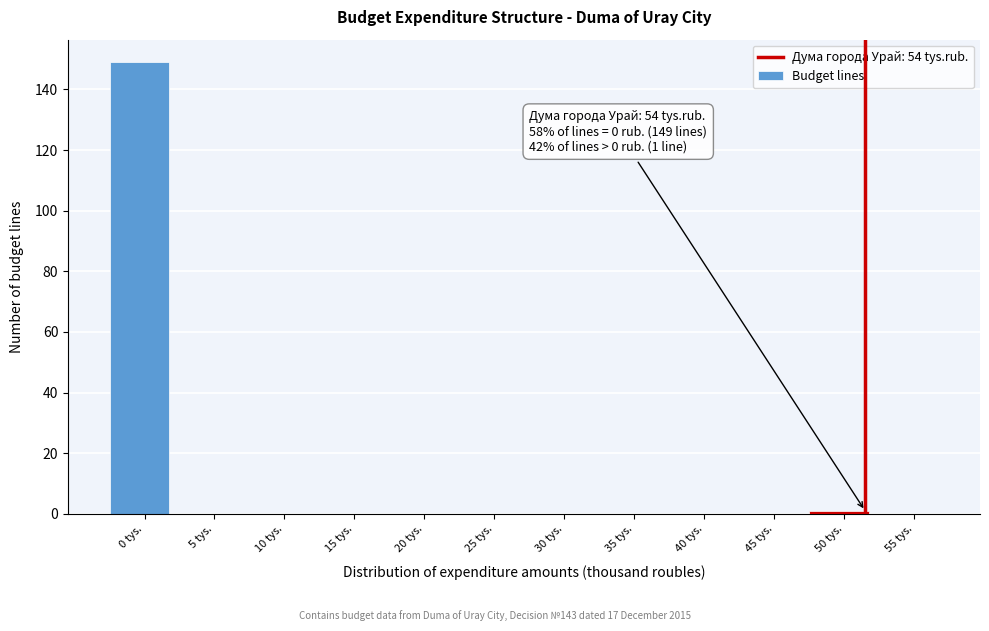

Reading left to right, transcribe all the data shown in this chart.

0 tys.=149	5 tys.=0	10 tys.=0	15 tys.=0	20 tys.=0	25 tys.=0	30 tys.=0	35 tys.=0	40 tys.=0	45 tys.=0	50 tys.=1	55 tys.=0